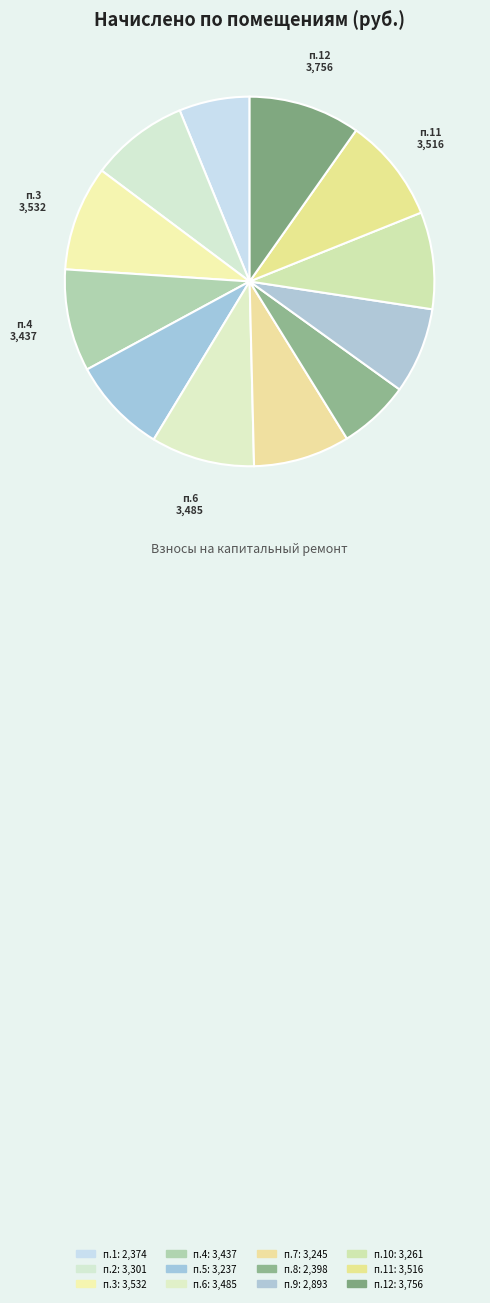

How many segments does this pie chart have?

12